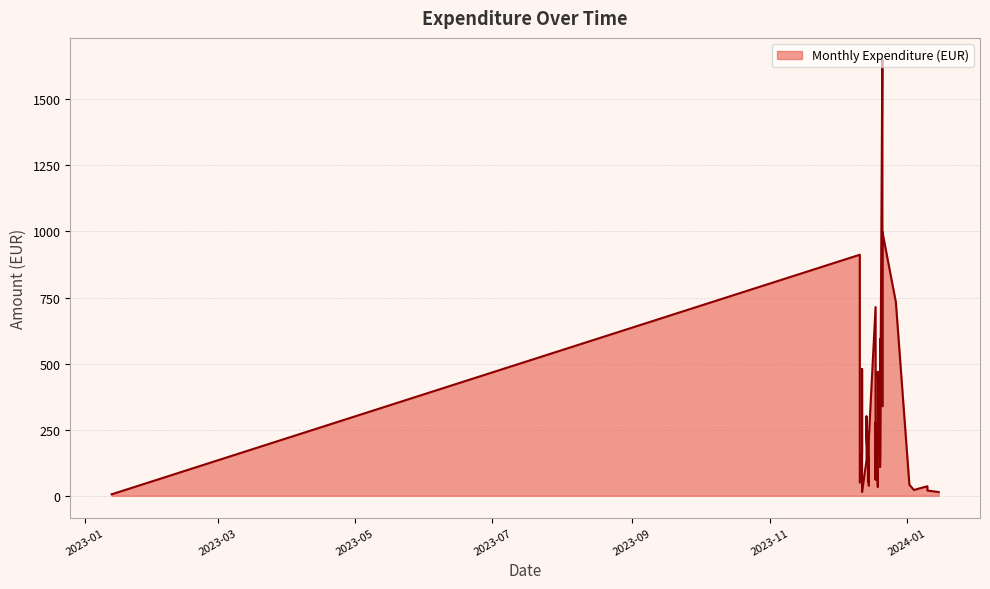

How many lines are shown in the chart?

1